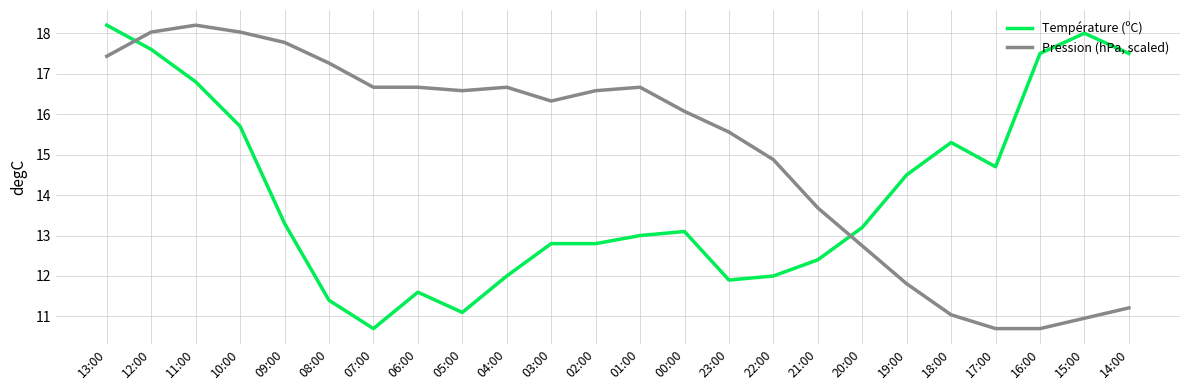

What is the spread (max minus min) of values at 17:00?

4.0